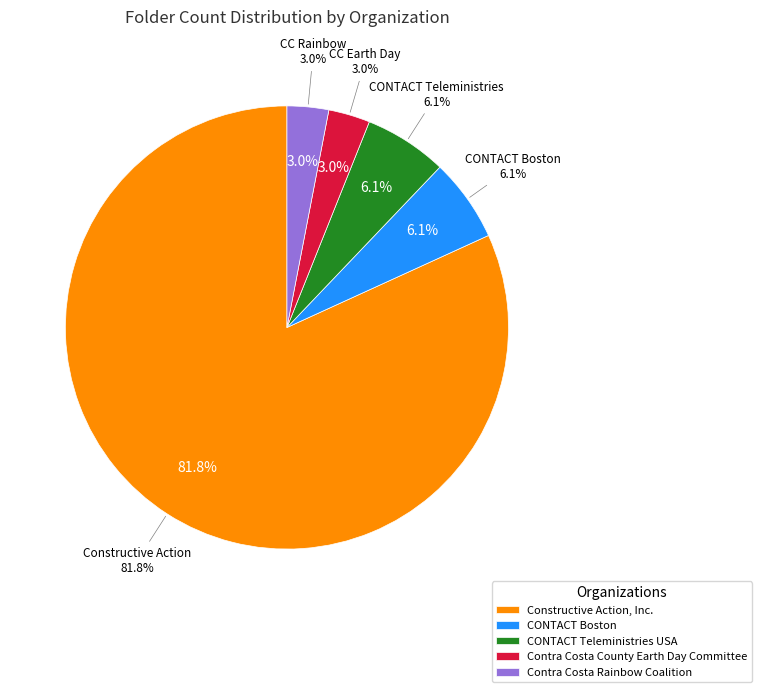

To the nearest percent, what is the difference between the Contra Costa County Earth Day Committee and Constructive Action, Inc. slice percentages?

79%